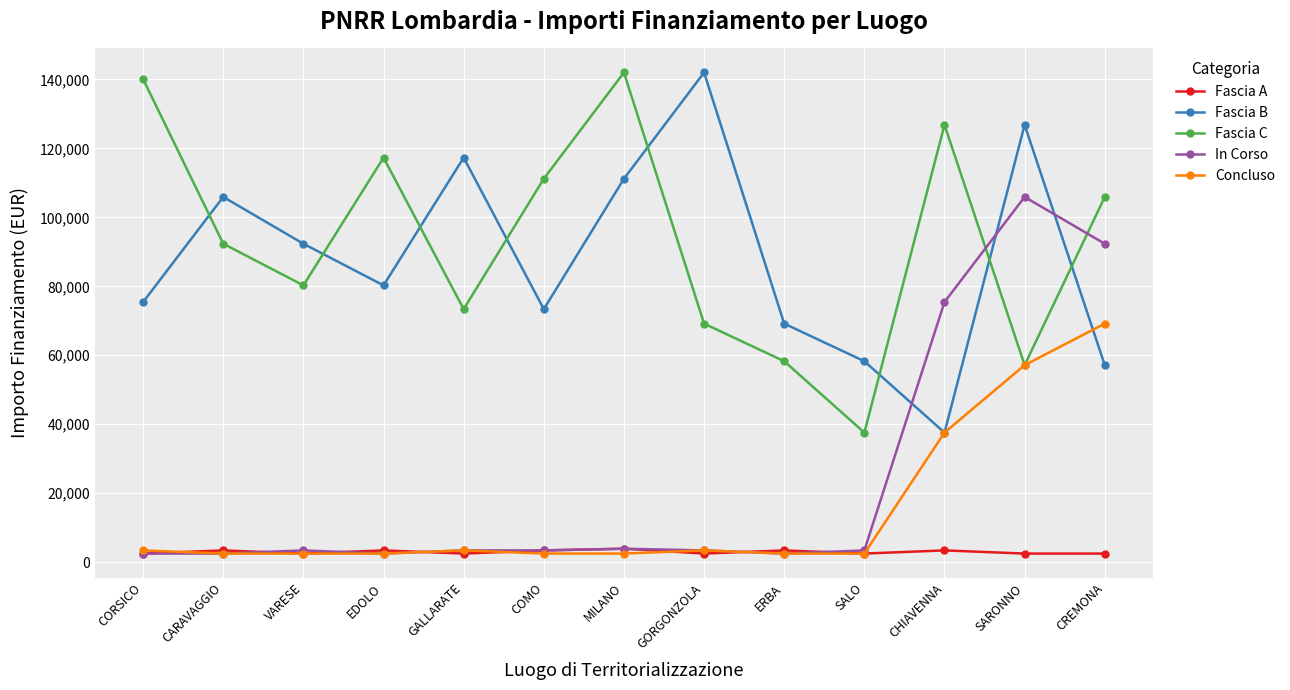

Which series changed the most between EDOLO and CHIAVENNA?

In Corso